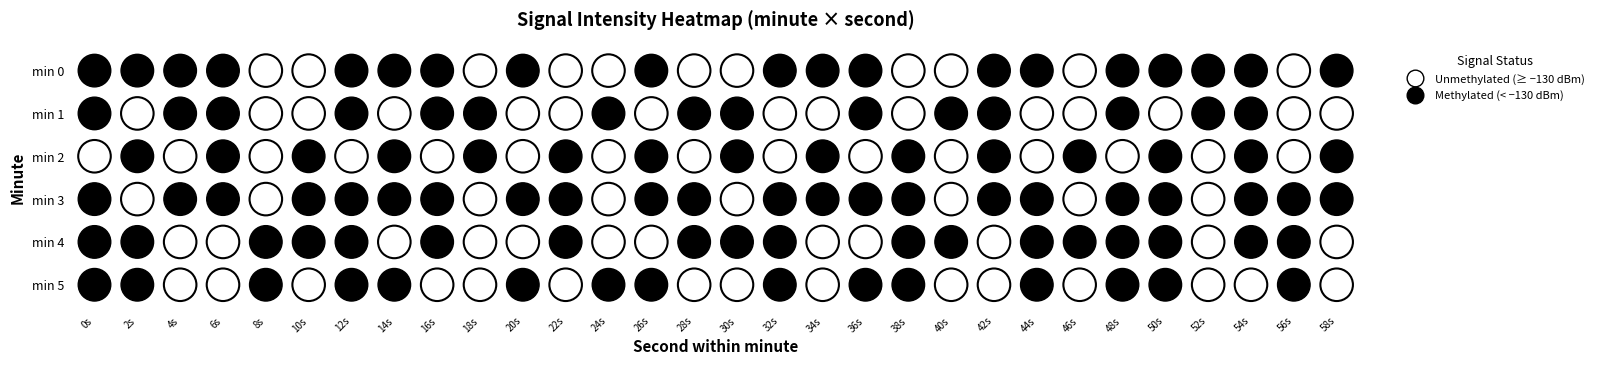

What is the sum of the min0 values at 2 and 9?

-263.1